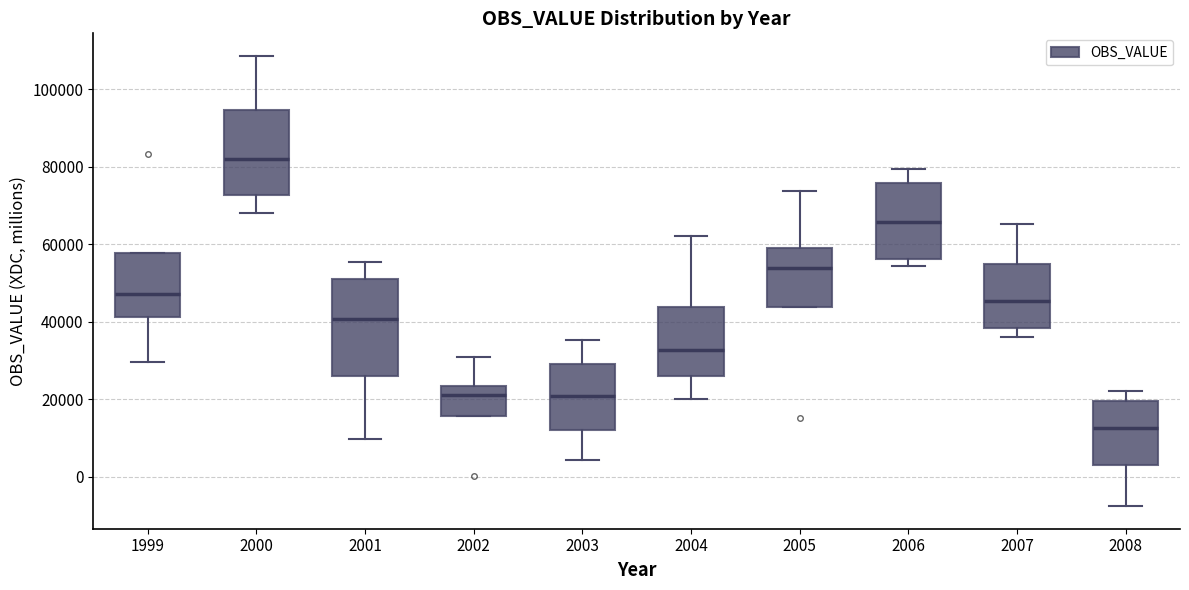

Comparing the boxes themselves (not the whiskers), which one is the tallest?

2001